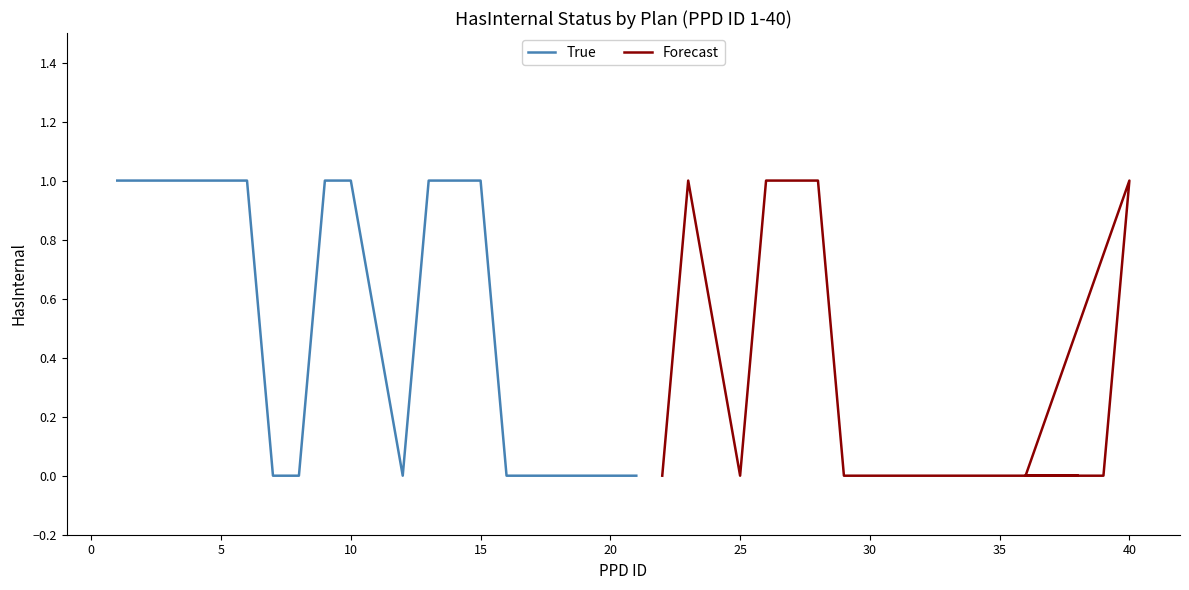

Is it true that Forecast equals 0 at 35?

False